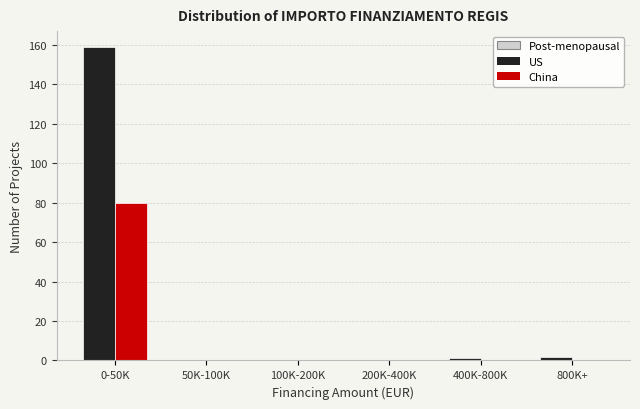

Reading left to right, transcribe all the data shown in this chart.

US: 0-50K=159	50K-100K=0	100K-200K=0	200K-400K=0	400K-800K=1	800K+=2
China: 0-50K=80	50K-100K=0	100K-200K=0	200K-400K=0	400K-800K=0	800K+=0